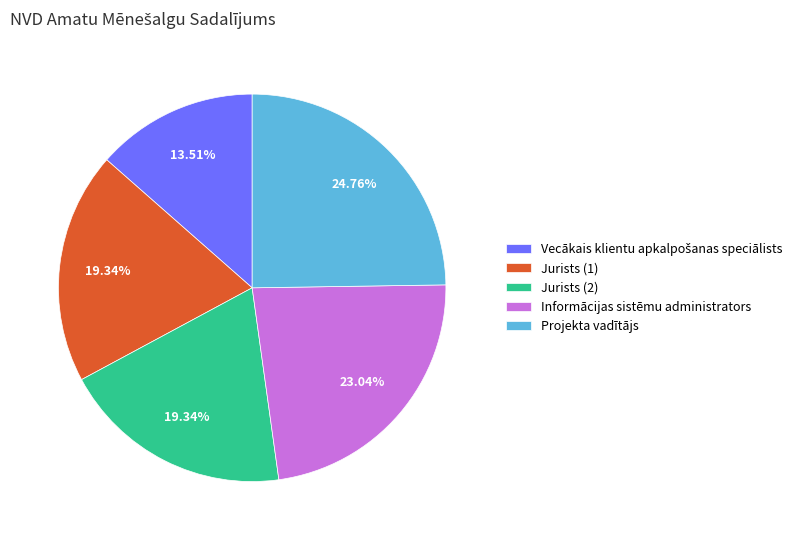

Is Projekta vadītājs the majority of the pie?

No